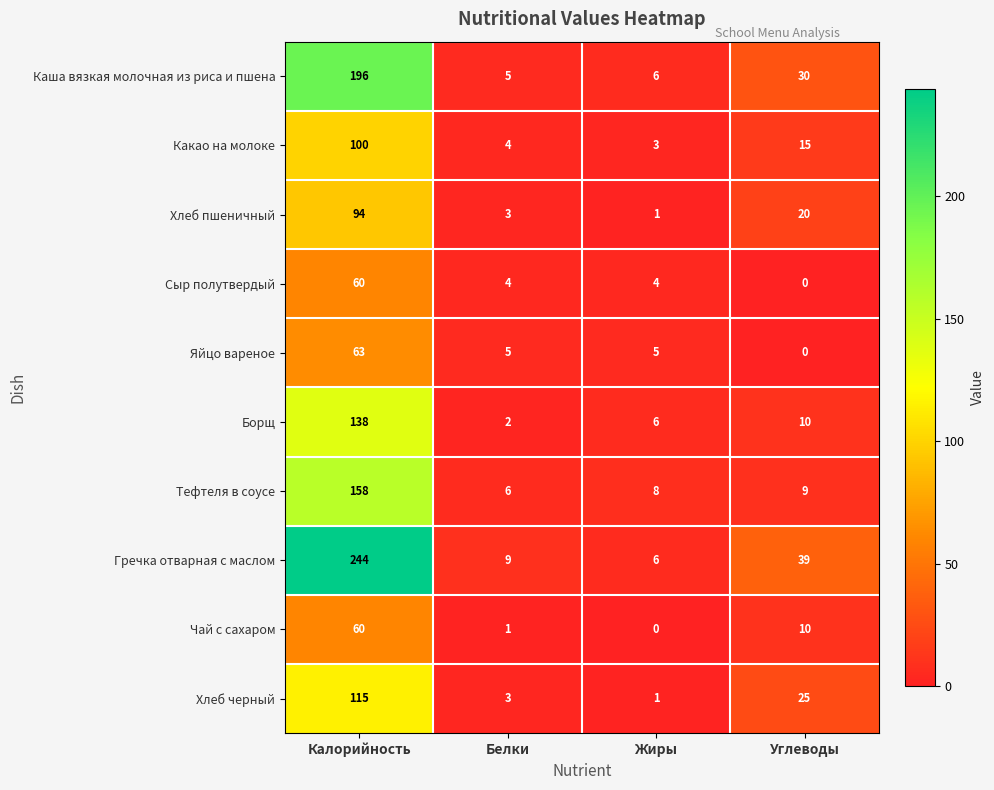

The Хлеб пшеничный series shows 31 at Углеводы. True or false?

False